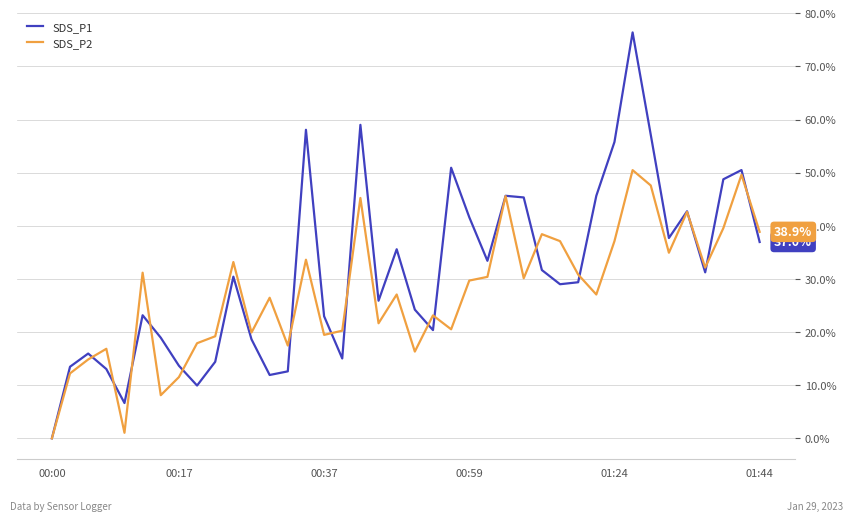

How many lines are shown in the chart?

2